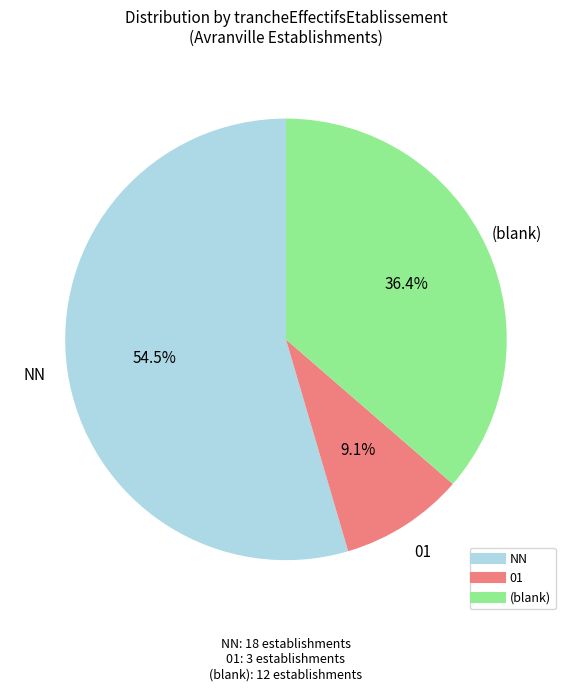

Is there any slice that represents more than half of the pie?

Yes